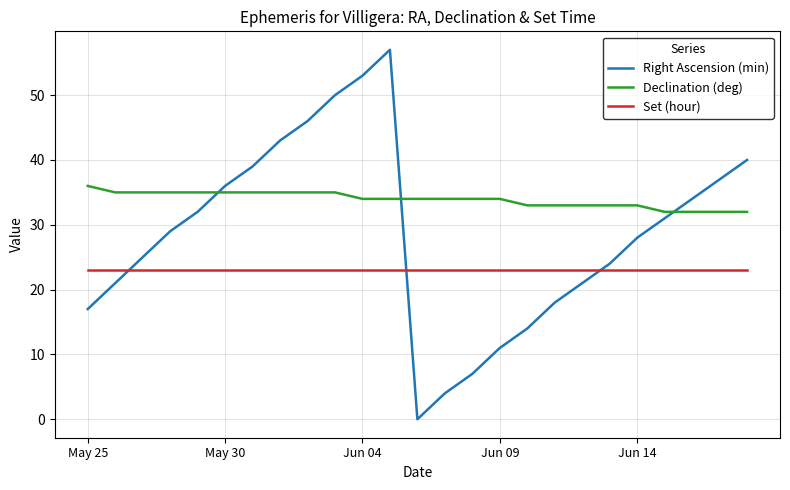

What is the lowest value of the Declination (deg) series?

32